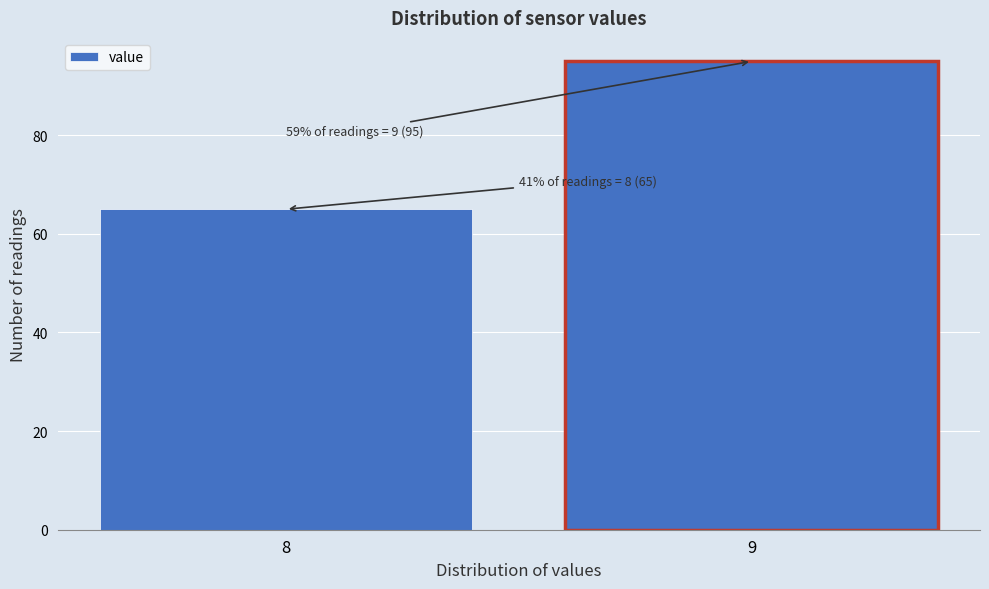

Reading right to left, what are all the values shown in this chart?

9=95	8=65